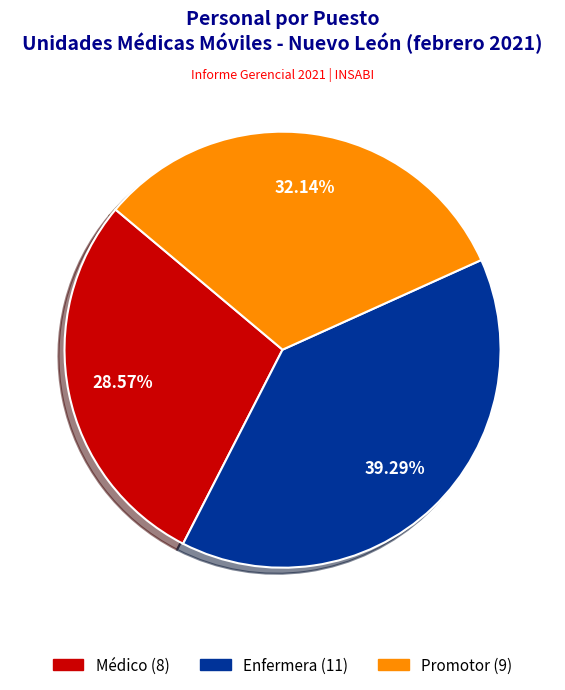

How many segments does this pie chart have?

3